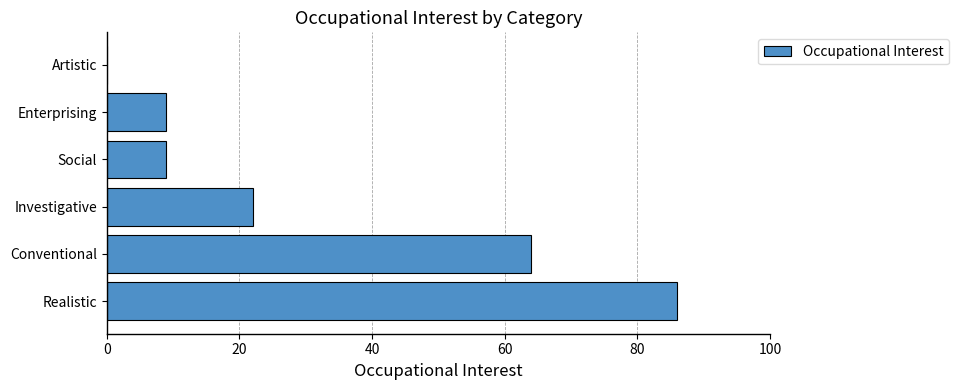

What is the change in value from Realistic to Investigative?

-64